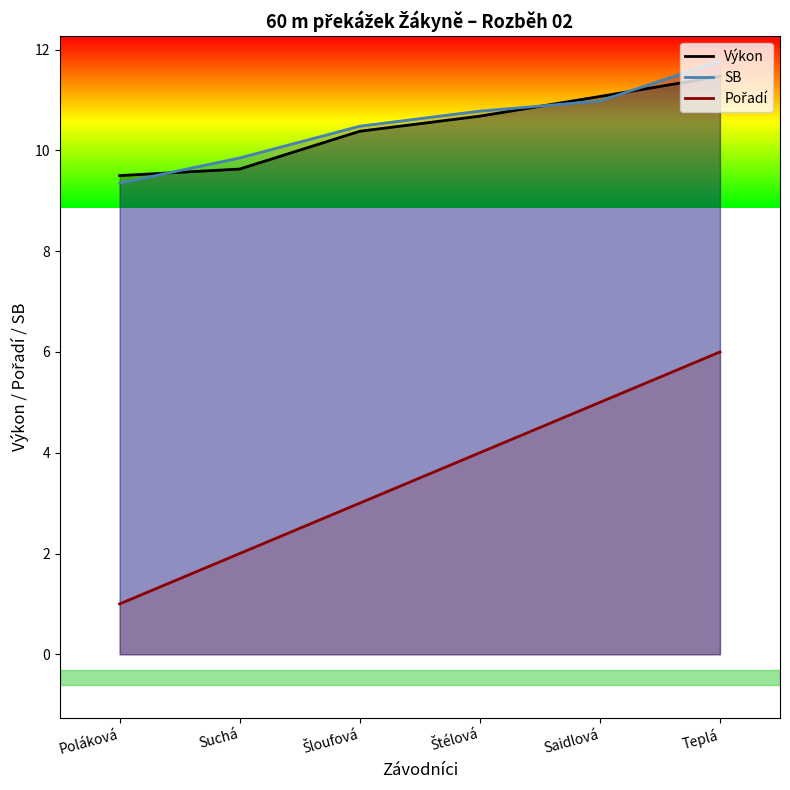

Count the Pořadí values in the range 2 to 5.

4